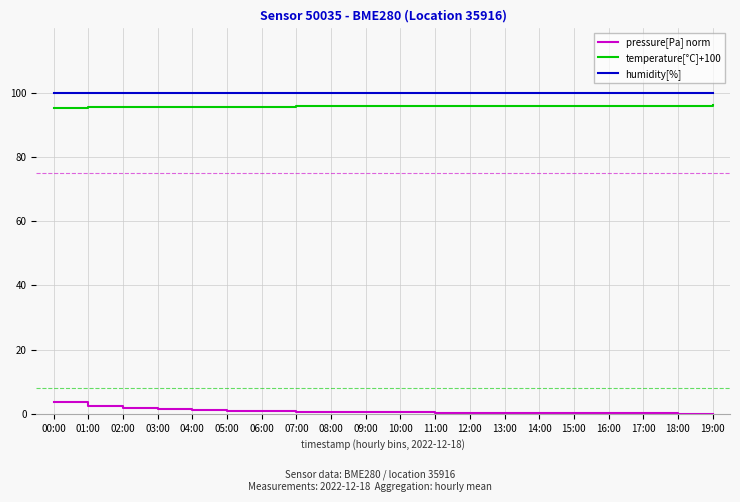

What is the greatest value displayed?

100.0